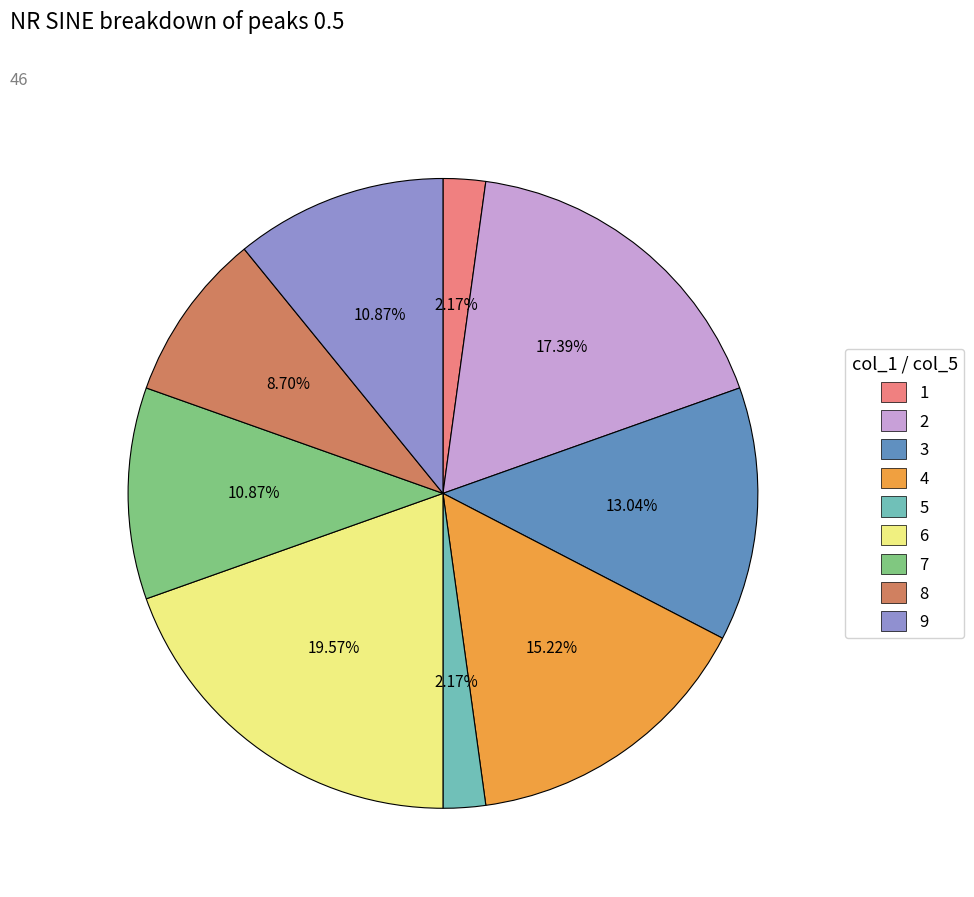

Which slice is the largest?

6